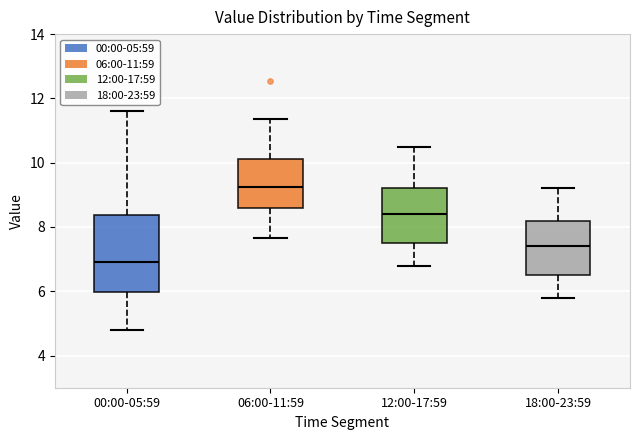

Reading left to right, transcribe this box plot: for each box, give where its median line is, the range the box spans, and where its two whiskers end, as read against the y-axis. The values are not printed on the chart, so give them approximately, as read against the axis.

00:00-05:59: median 7.0, box 6.0 to 8.4, whiskers 4.8 to 11.6
06:00-11:59: median 9.2, box 8.6 to 10.2, whiskers 7.6 to 11.4
12:00-17:59: median 8.4, box 7.6 to 9.2, whiskers 6.8 to 10.6
18:00-23:59: median 7.4, box 6.6 to 8.2, whiskers 5.8 to 9.2